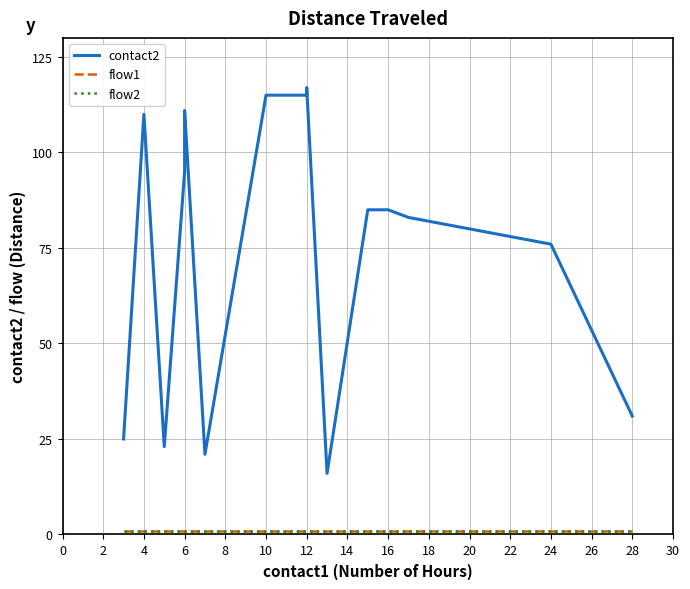

True or false: contact2 and flow2 intersect in this chart.

False